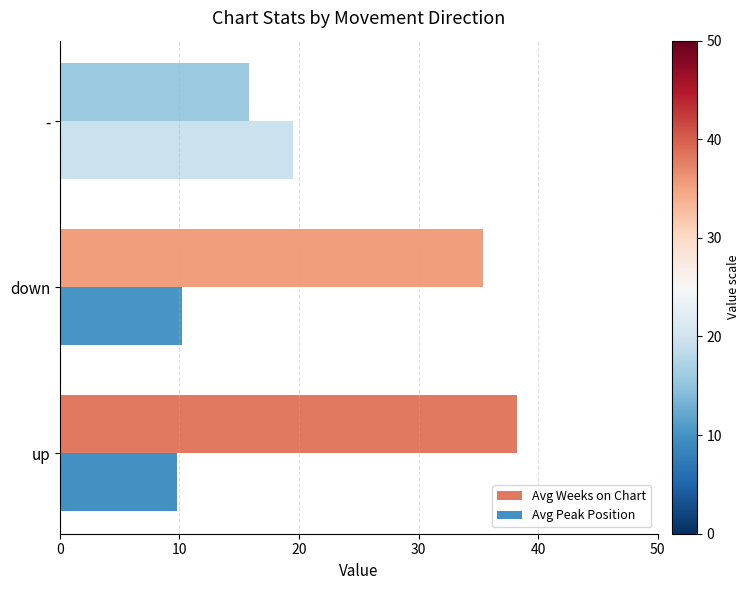

Is it true that Avg Peak Position equals 16.9 at down?

False